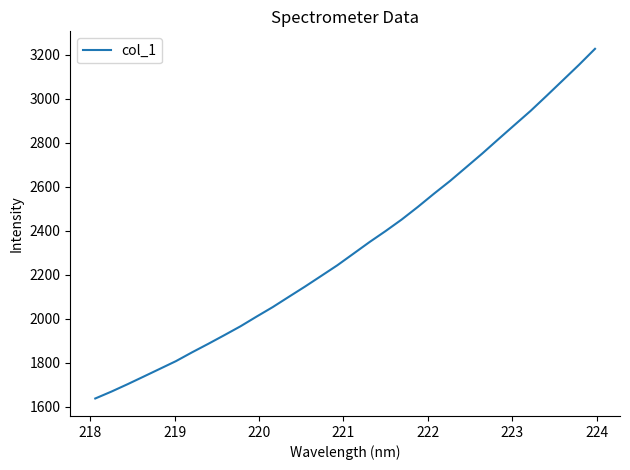

What is the sum of all values?

74450.9